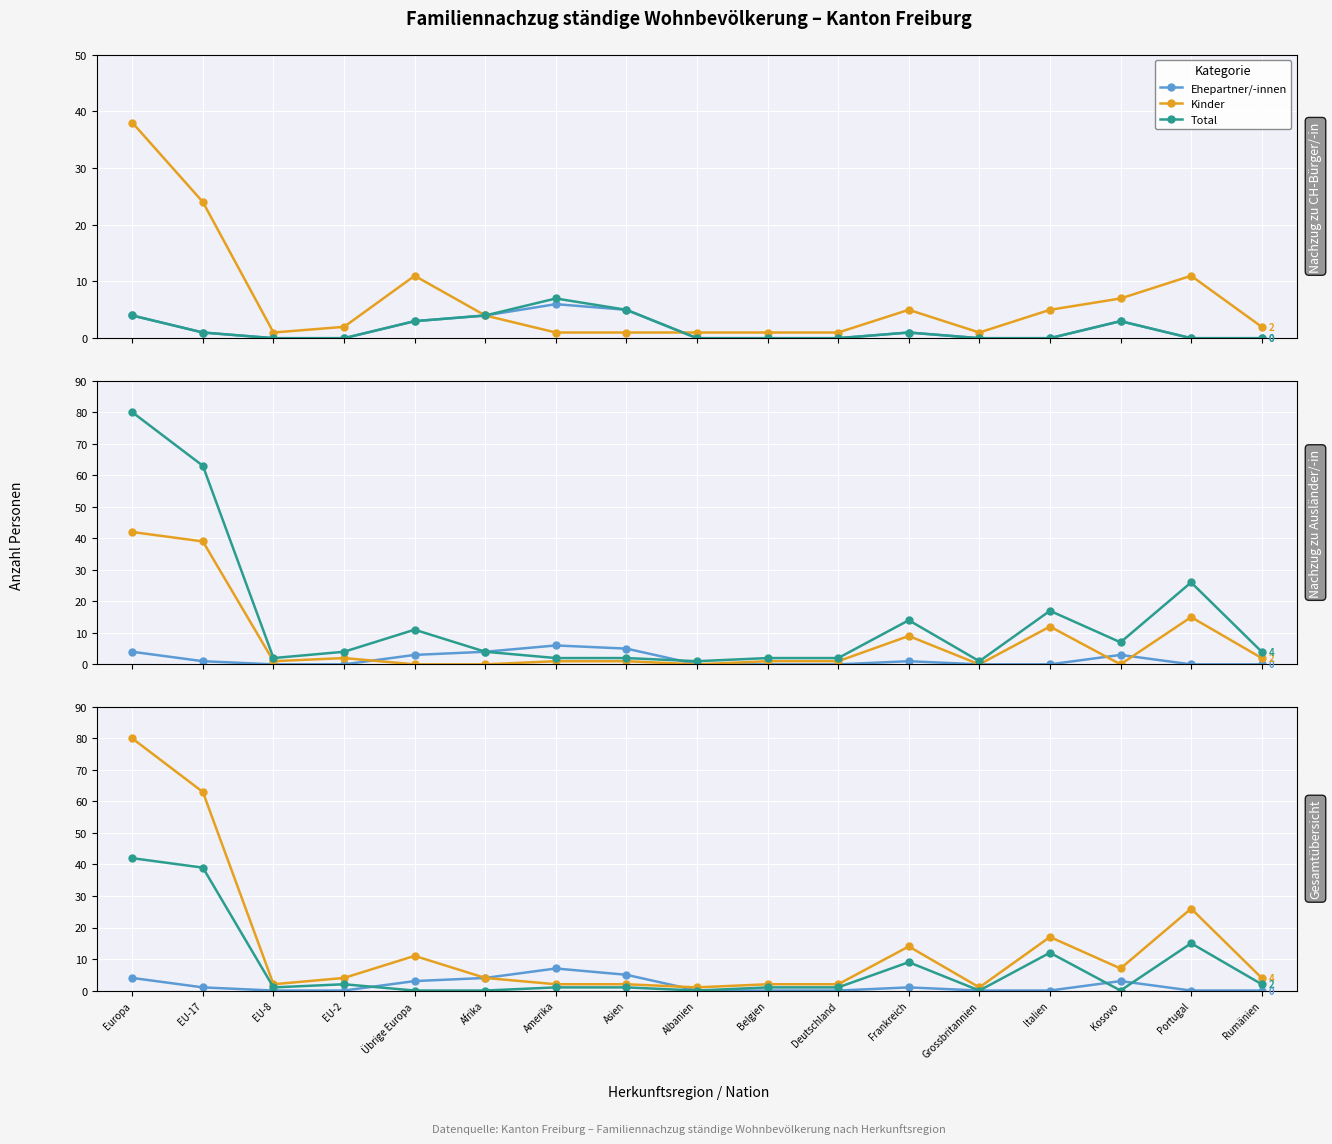

Rank the categories by Kinder value from highest to lowest.

Europa, EU-17, Portugal, Italien, Frankreich, Übrige Europa, Kosovo, EU-2, Afrika, Rumänien, EU-8, Amerika, Asien, Belgien, Deutschland, Albanien, Grossbritannien